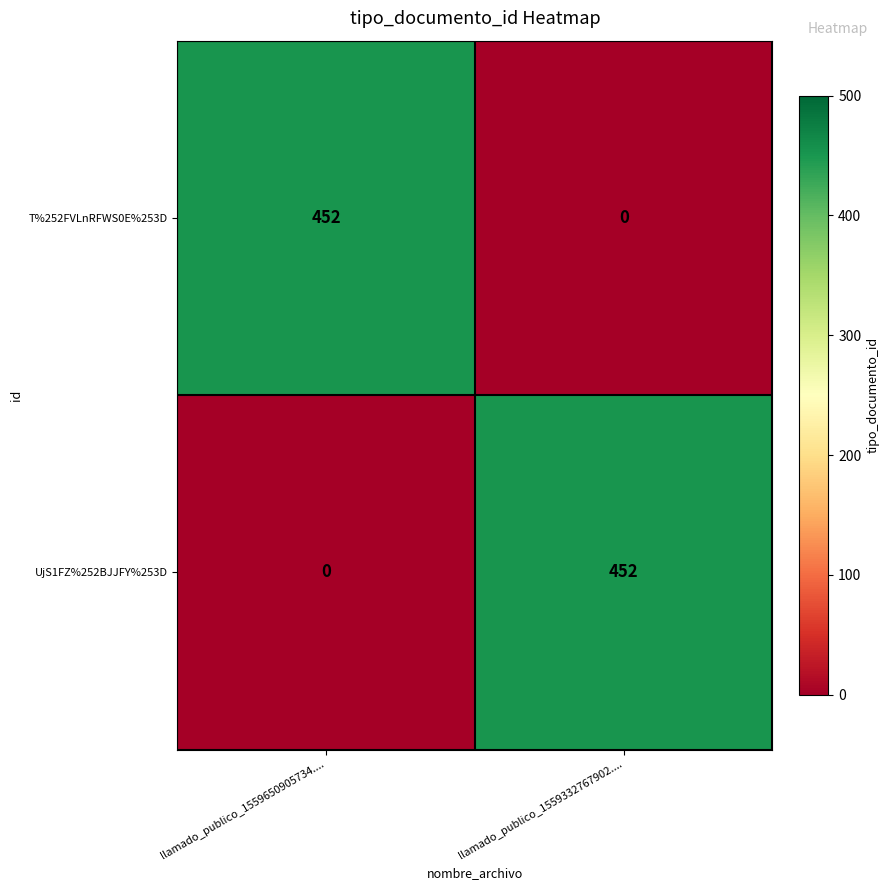

The value of T%252FVLnRFWS0E%253D at llamado_publico_1559332767902.... is 284. True or false?

False